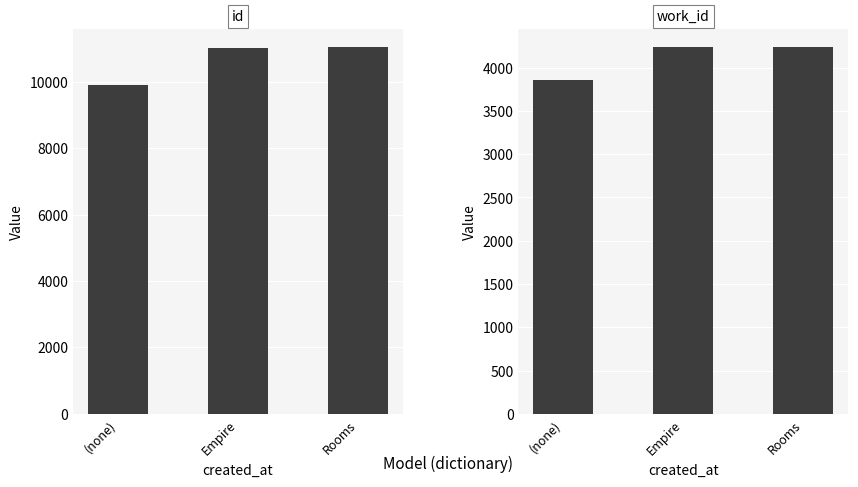

Which series has the widest spread of values?

id